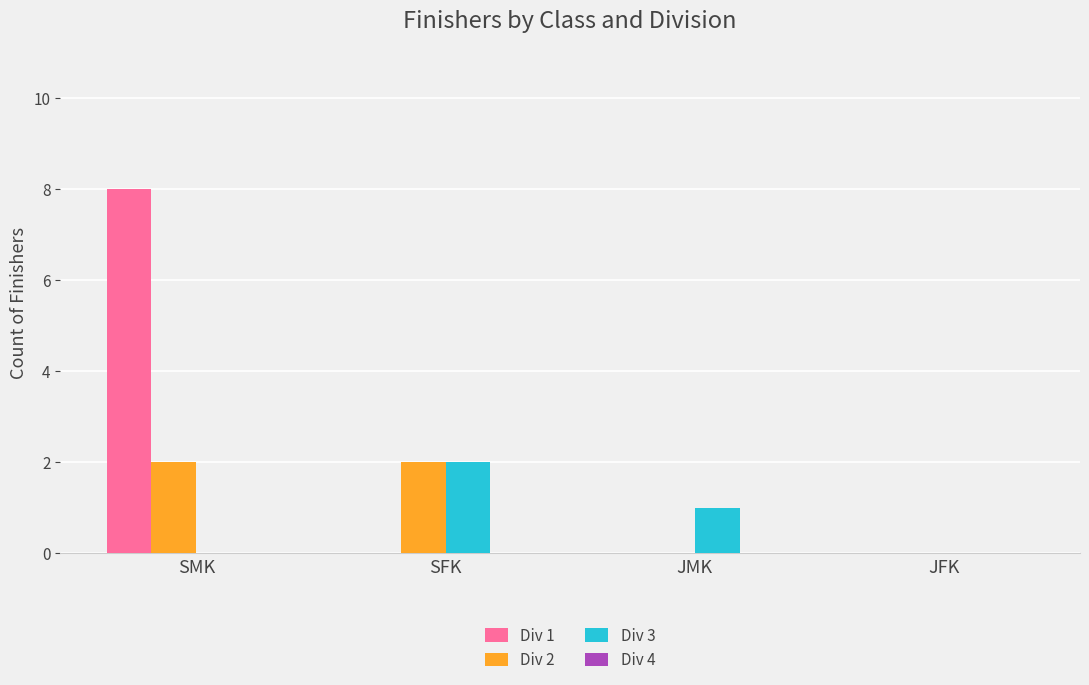

Reading left to right, extract all data points from this chart.

Div 1: SMK=8	SFK=0	JMK=0	JFK=0
Div 2: SMK=2	SFK=2	JMK=0	JFK=0
Div 3: SMK=0	SFK=2	JMK=1	JFK=0